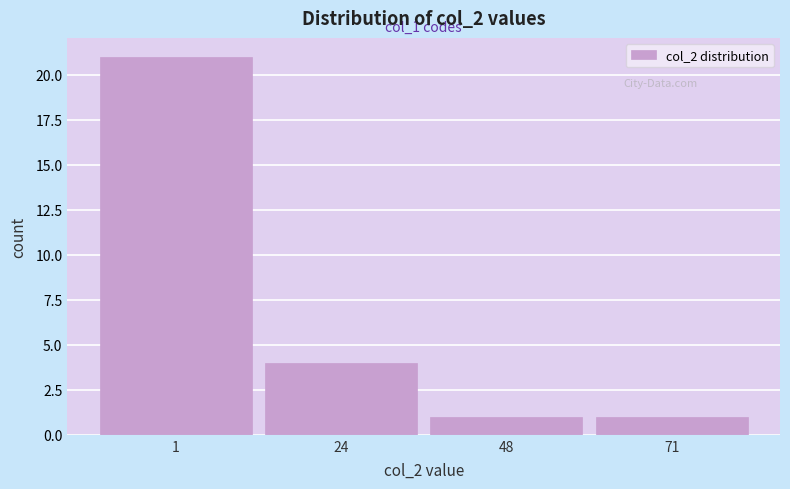

Reading right to left, transcribe all the data shown in this chart.

1	1	4	21